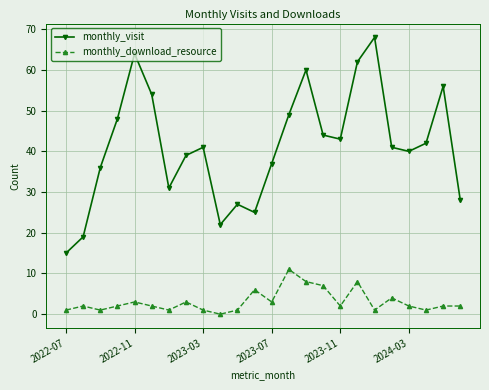

True or false: monthly_download_resource and monthly_visit cross at least once.

False